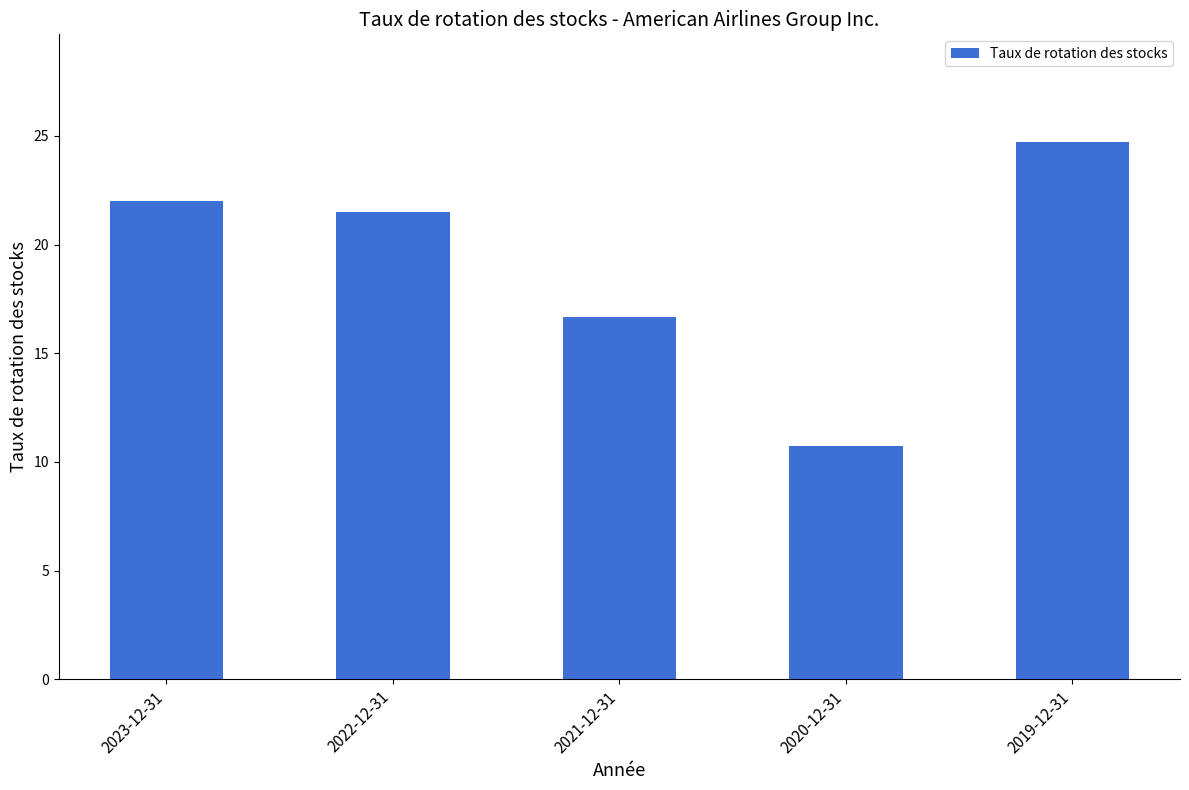

Rank the categories by value from lowest to highest.

2020-12-31, 2021-12-31, 2022-12-31, 2023-12-31, 2019-12-31